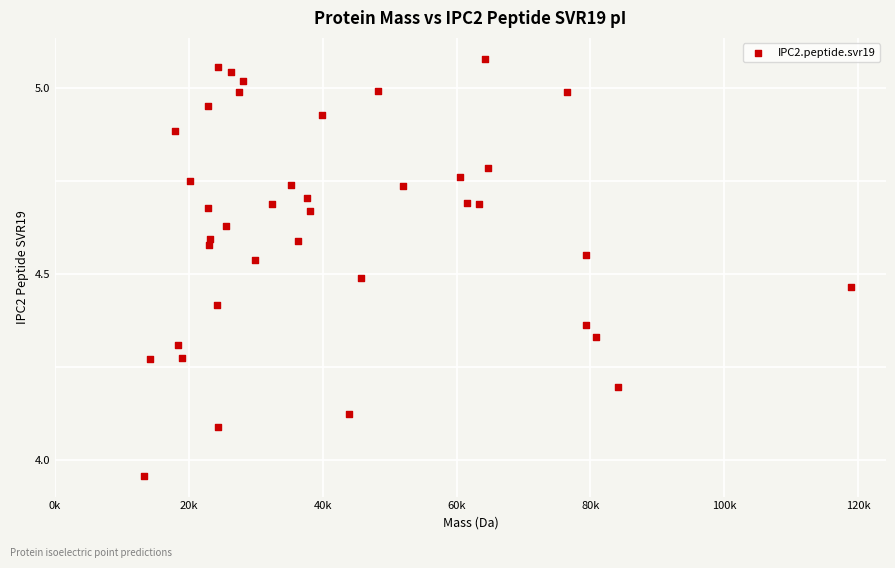

What is the range of X values (max minus min)?

105625.8